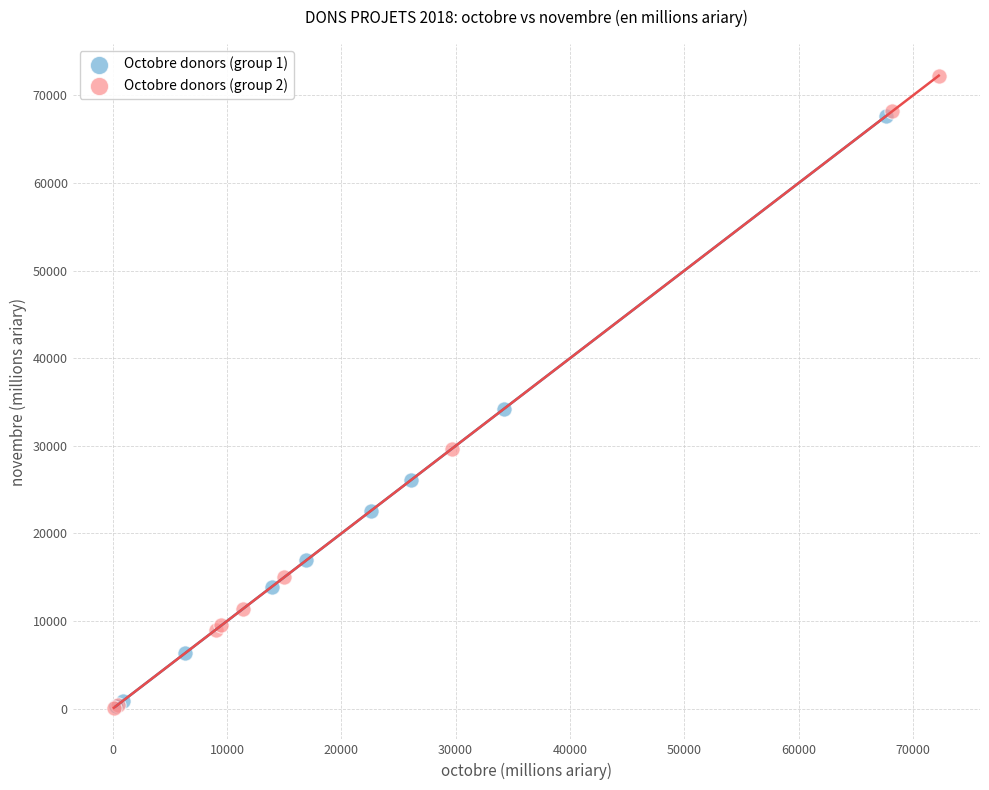

What are all the series names shown in the legend?

Octobre donors (group 1), Octobre donors (group 2)